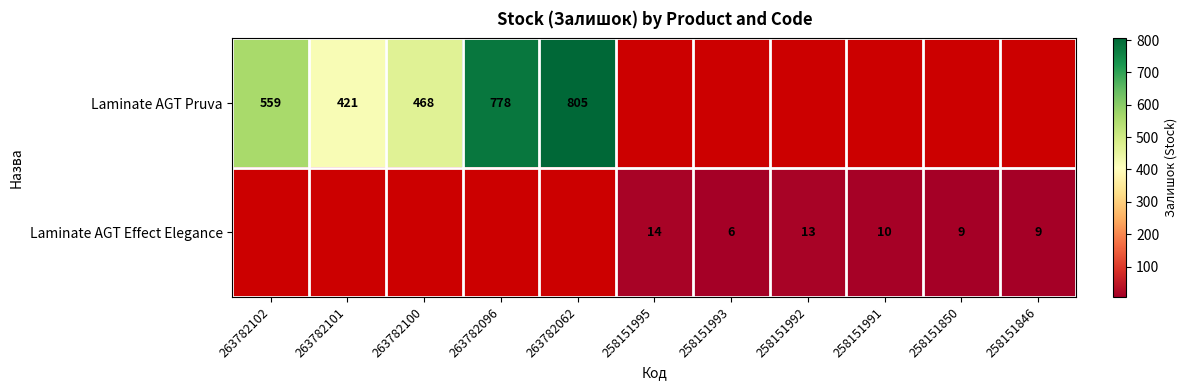

The value of Laminate AGT Effect Elegance at 258151991 is 10. True or false?

True